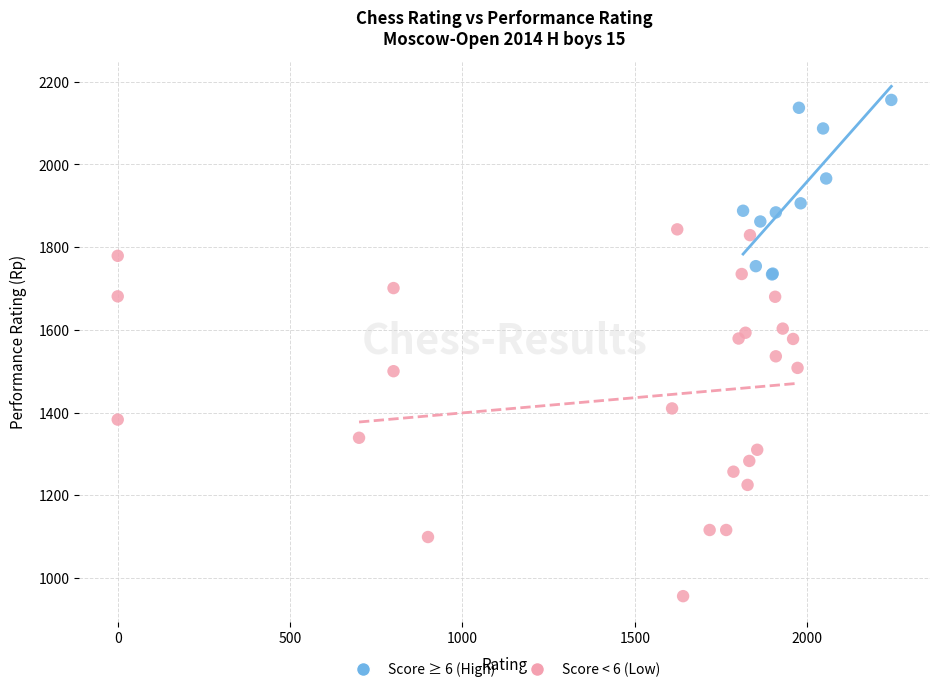

Which series reaches the minimum Y coordinate?

Score < 6 (Low)